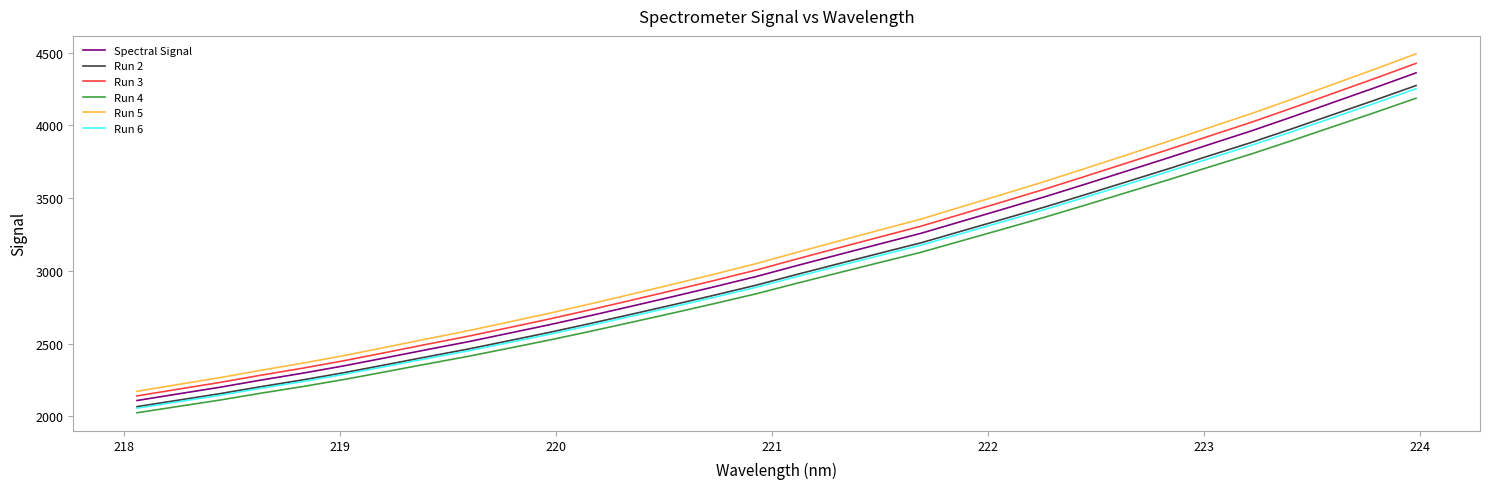

List the series in order of their peak value, highest first.

Run 5, Run 3, Spectral Signal, Run 2, Run 6, Run 4